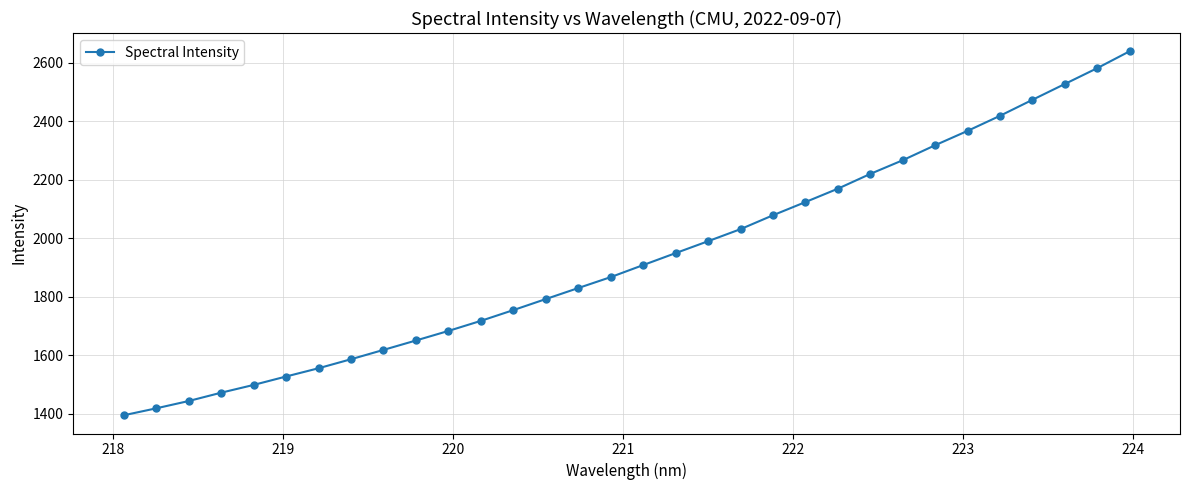

What is the value of the 4th point from the left?

1472.7